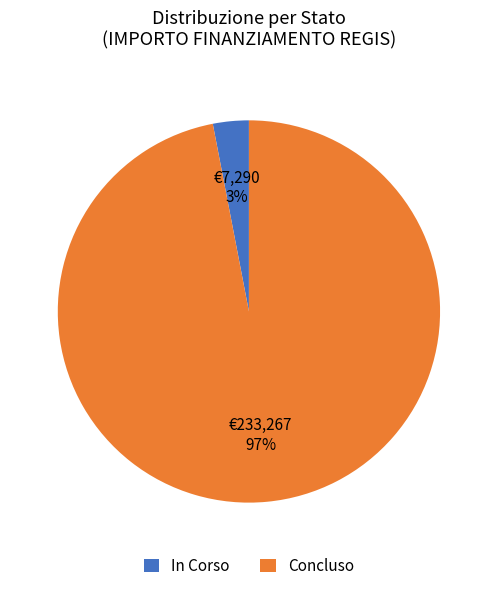

Combined, do Concluso and In Corso account for over 50%?

Yes